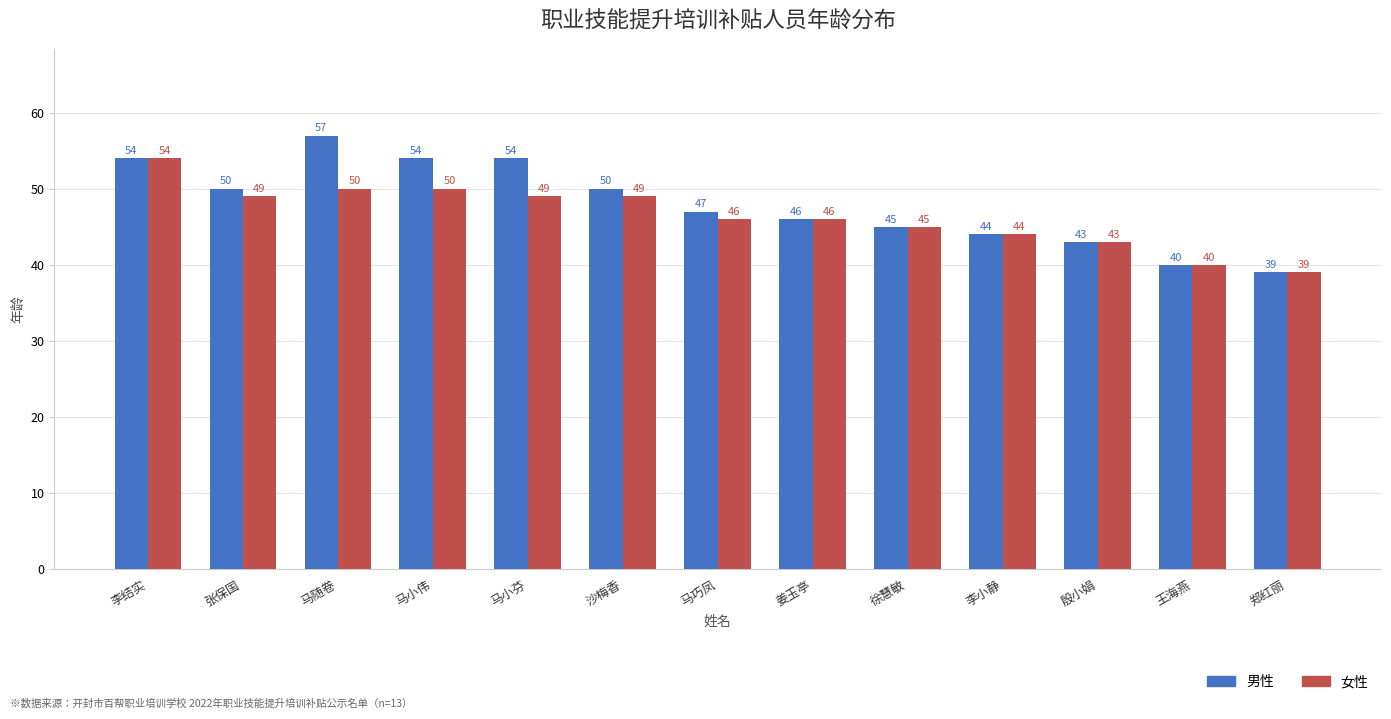

The 男性 series shows 60 at 王海燕. True or false?

False